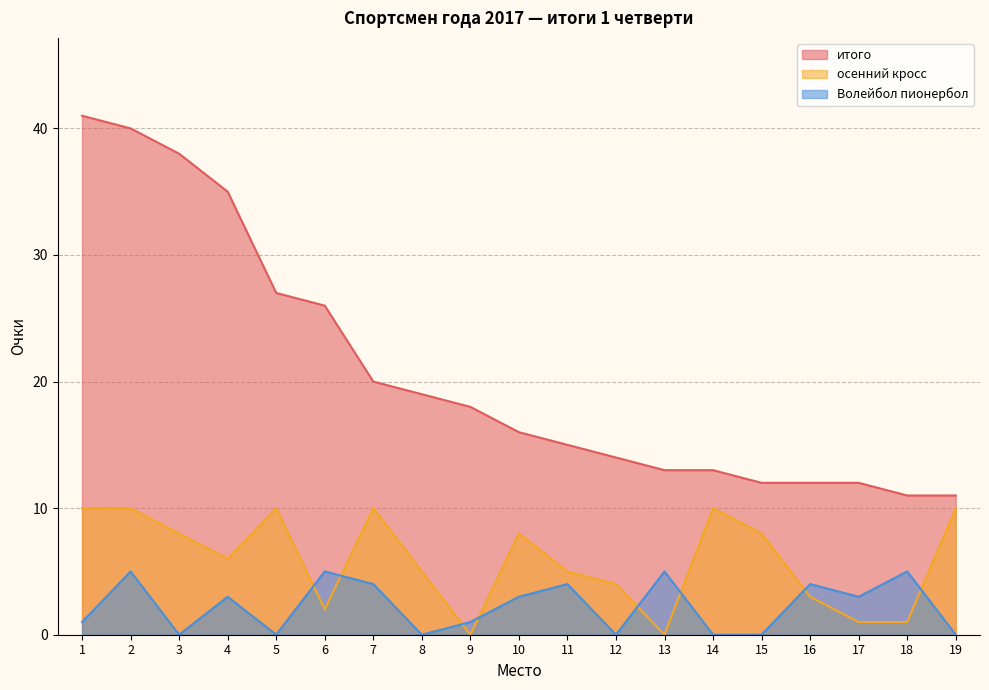

The value of Волейбол пионербол at 16 is 4. True or false?

True